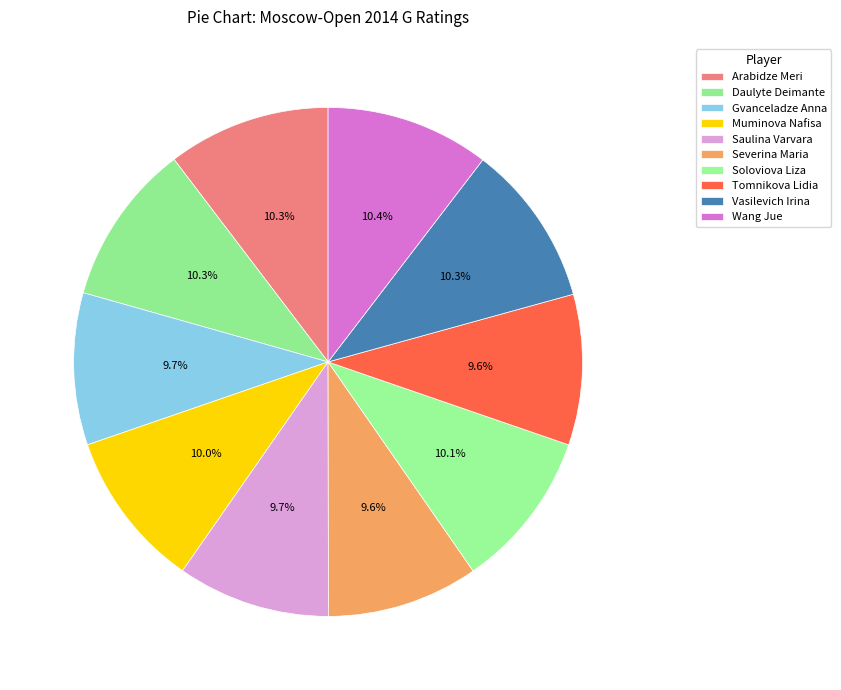

Is it true that Wang Jue is 10% of the pie?

True